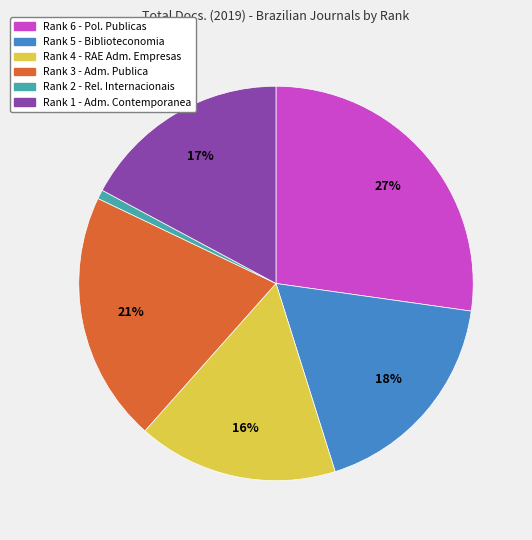

To the nearest percent, what percentage of the pie is Rank 2 - Rel. Internacionais?

1%